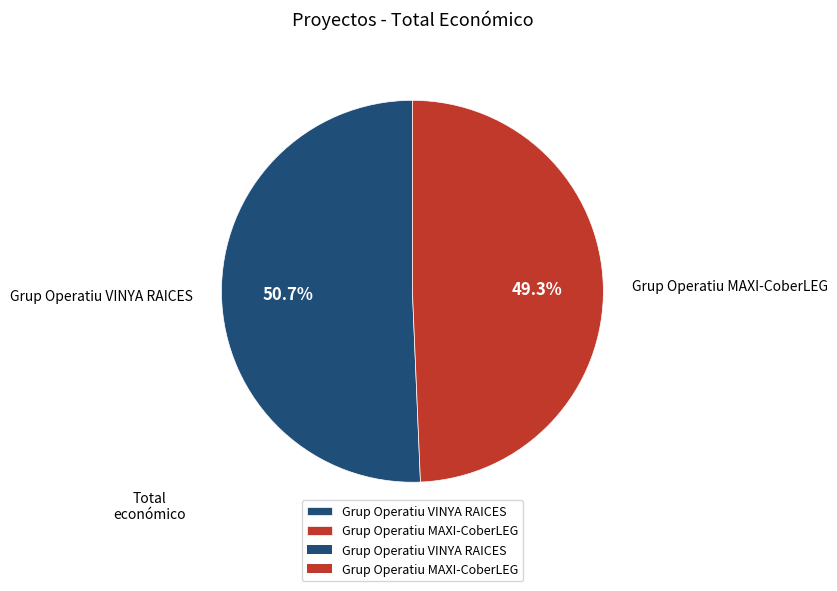

Rank the categories by value from lowest to highest.

Grup Operatiu MAXI-CoberLEG, Grup Operatiu VINYA RAICES